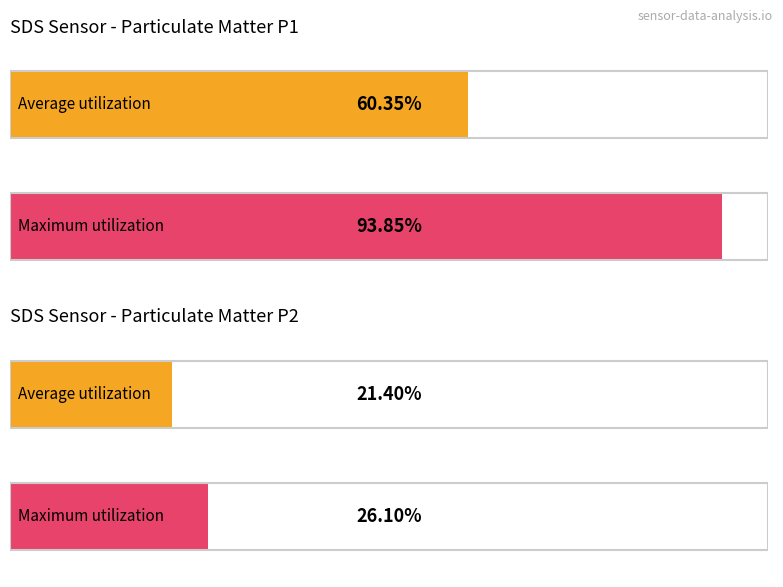

Is it true that SDS_P2 equals 6.8 at 8?

False